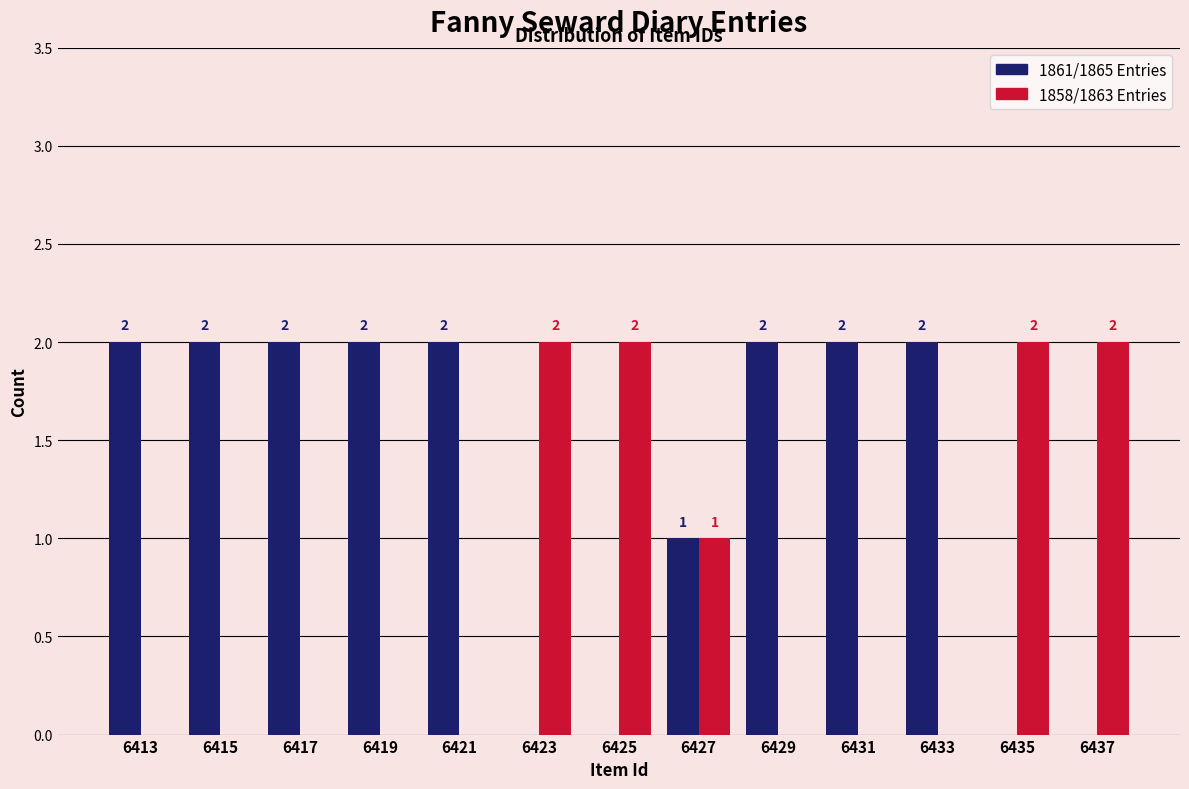

Reading left to right, extract all data points from this chart.

1861/1865 Entries: 6413=2	6415=2	6417=2	6419=2	6421=2	6423=0	6425=0	6427=1	6429=2	6431=2	6433=2	6435=0	6437=0
1858/1863 Entries: 6413=0	6415=0	6417=0	6419=0	6421=0	6423=2	6425=2	6427=1	6429=0	6431=0	6433=0	6435=2	6437=2